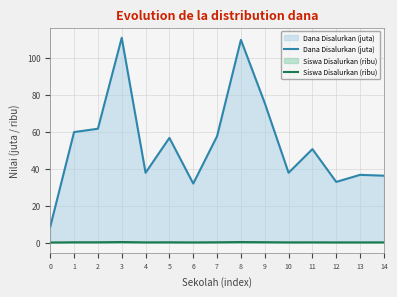

Is it true that Siswa Disalurkan (ribu) equals 0.1 at 14?

True